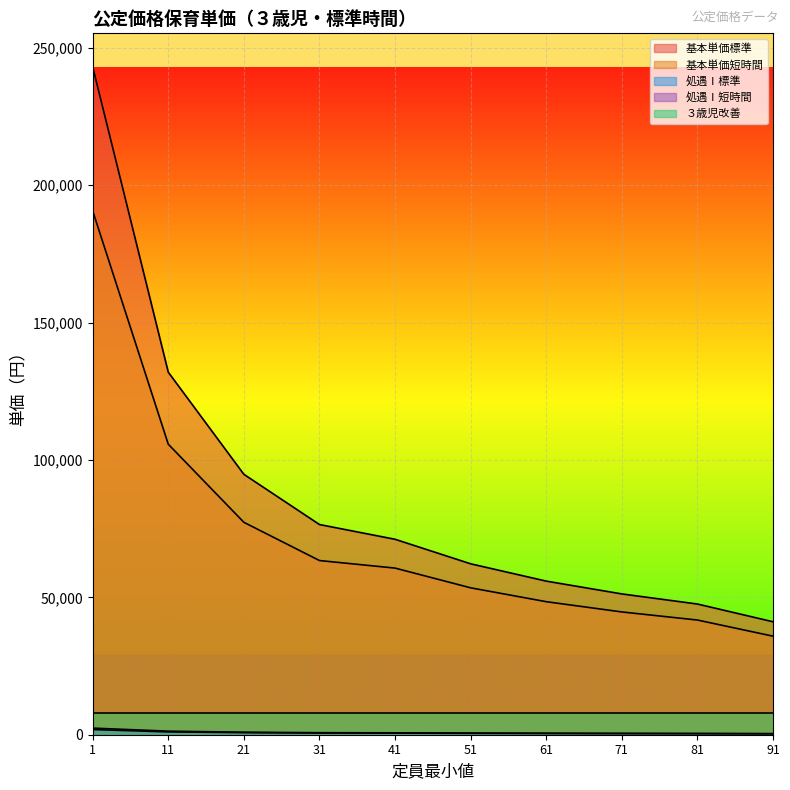

Which series has the largest total across all categories?

基本単価標準